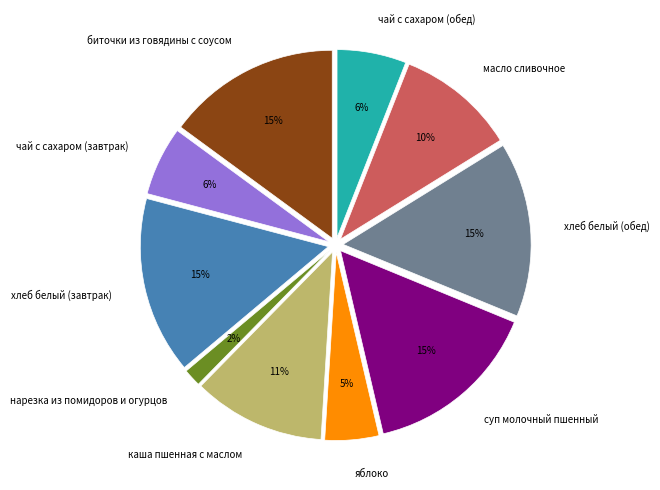

What is the change in value from чай с сахаром (завтрак) to каша пшенная с маслом?

+52.0